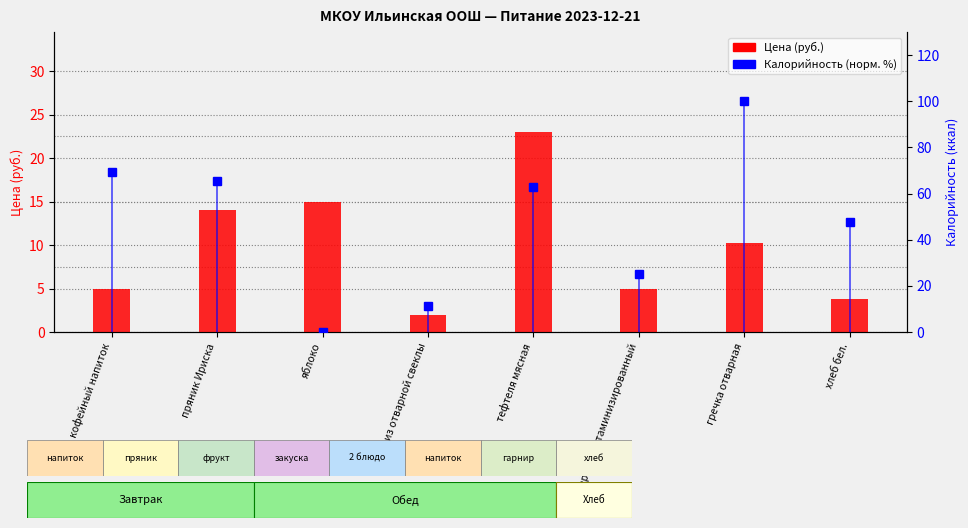

What are all the series names shown in the legend?

Цена (руб.), Калорийность (норм. %)